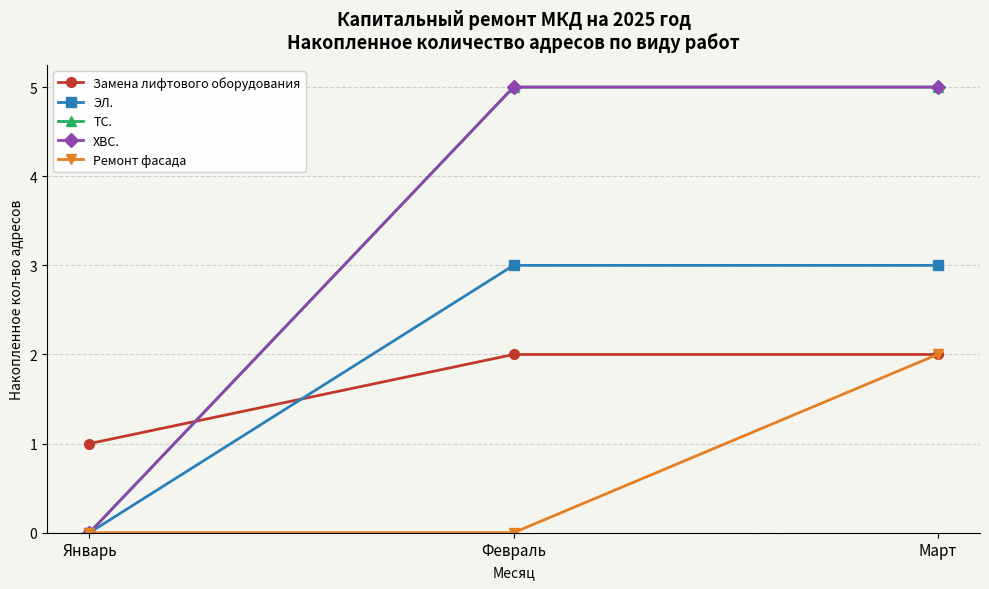

What is the sum of the Замена лифтового оборудования values at Март and Февраль?

4